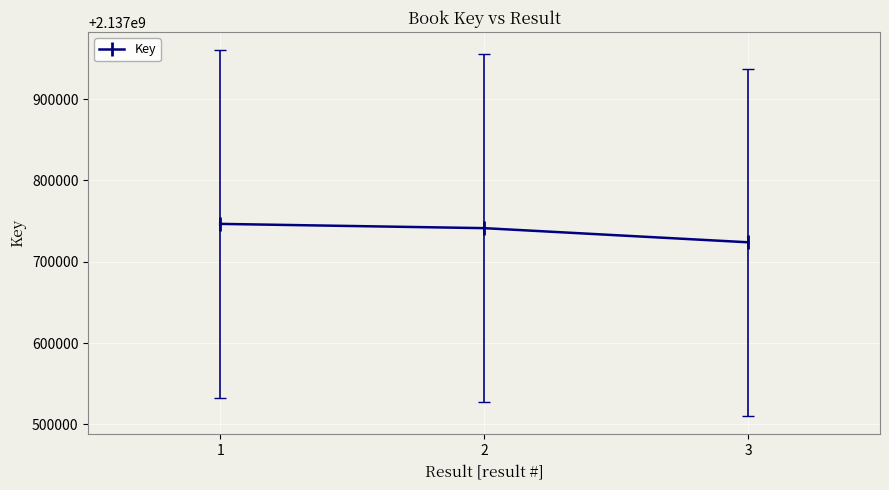

The chart shows a value of 766085392 at 2. True or false?

False